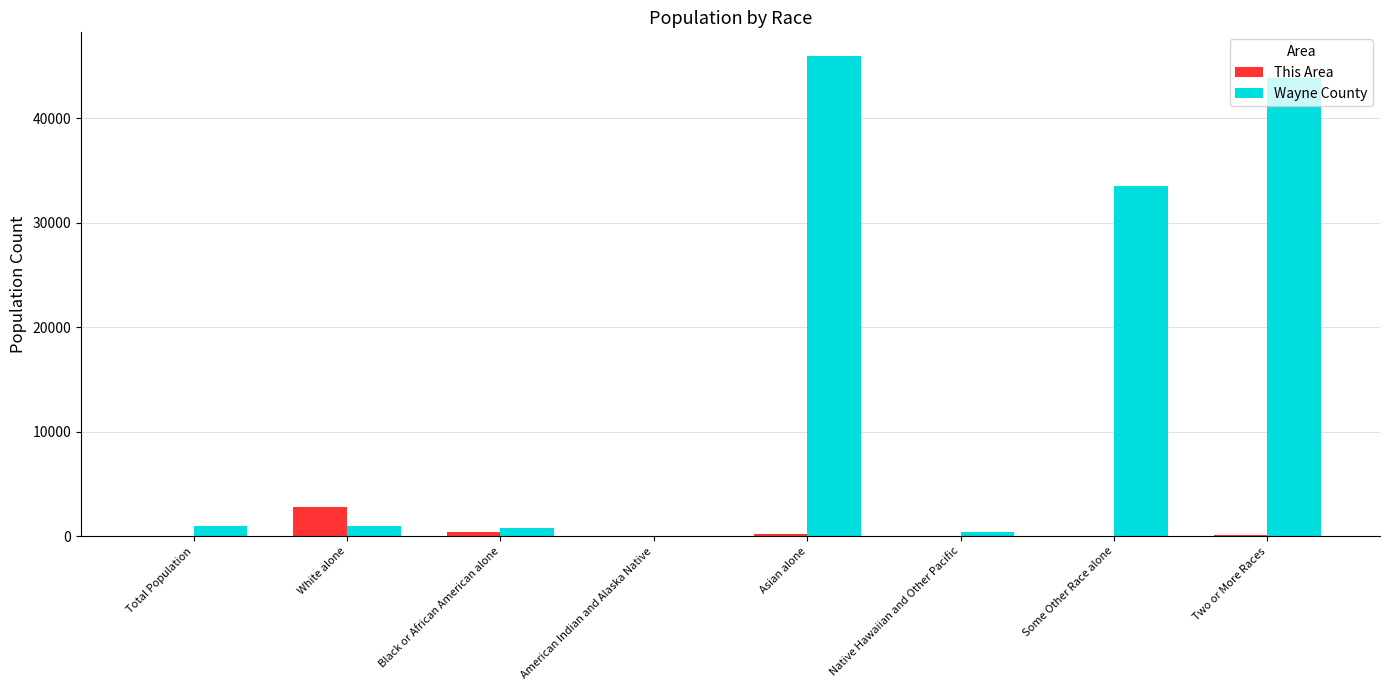

At which category is the sum across all series the highest?

Asian alone